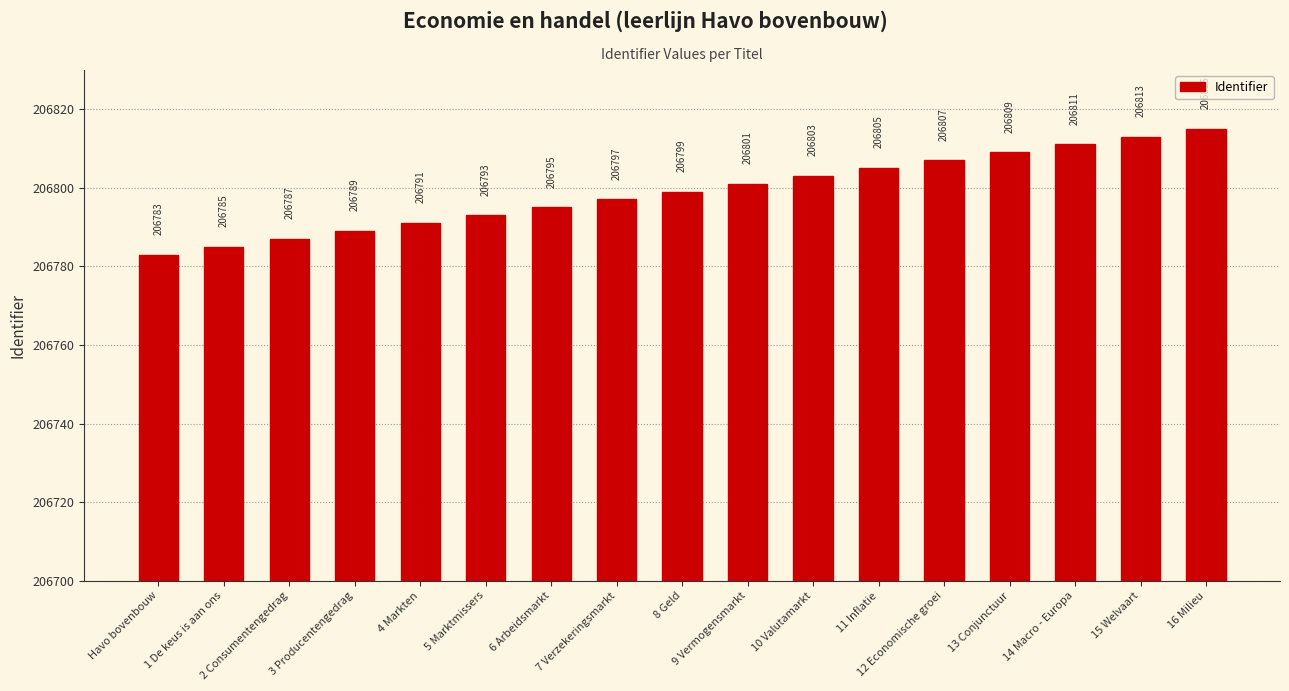

Does the chart contain stacked bars?

No